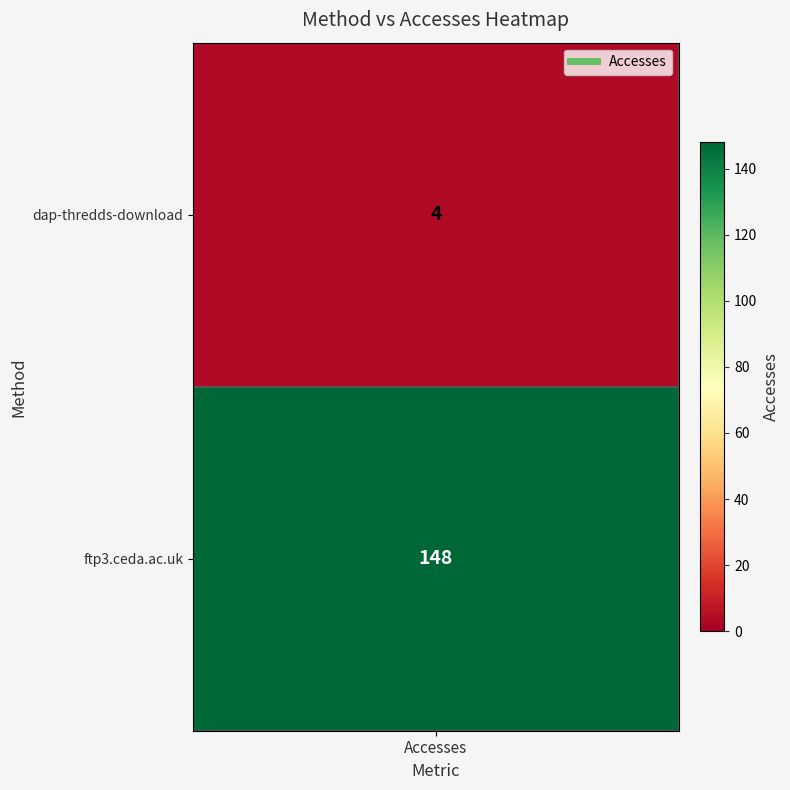

What is the change in value from dap-thredds-download to ftp3.ceda.ac.uk?

+144